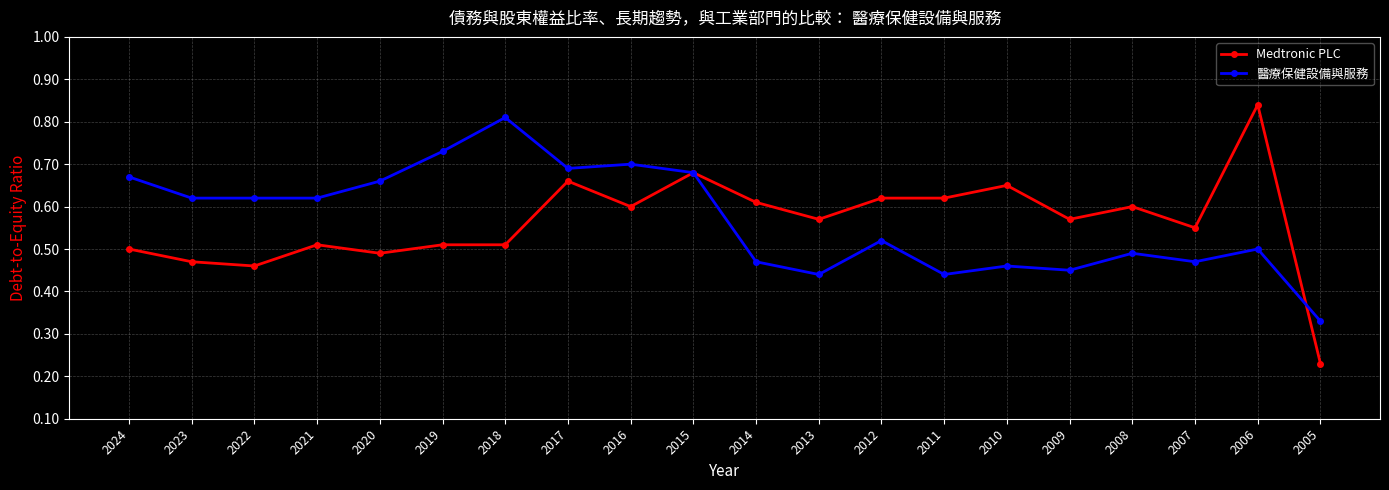

Which series ends up on top after the final intersection of Medtronic PLC and 醫療保健設備與服務?

醫療保健設備與服務